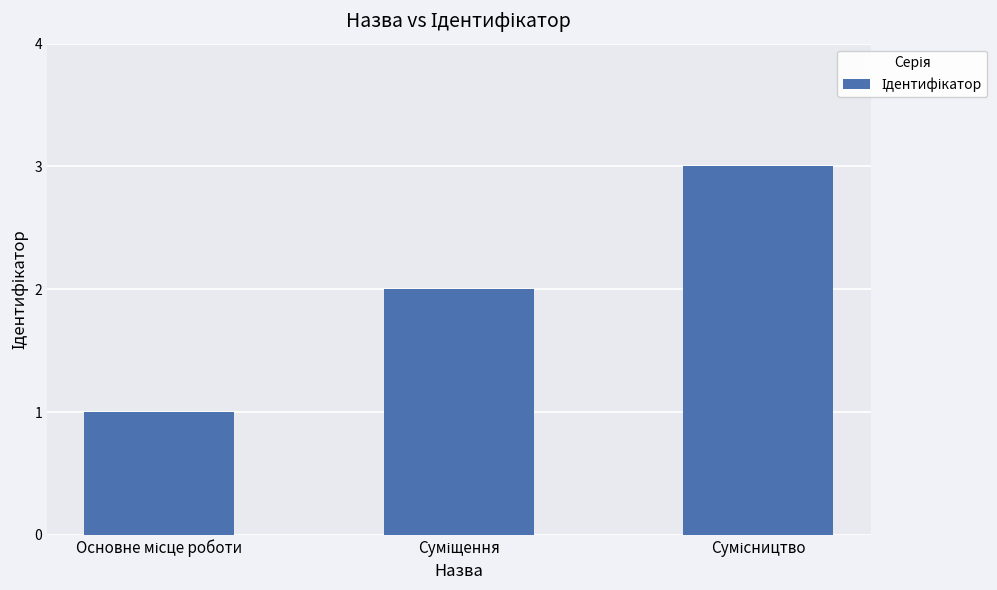

What is the maximum value shown in the chart?

3